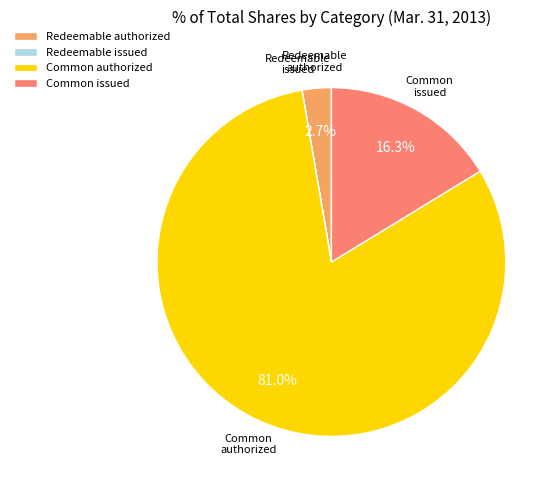

Is there any slice that represents more than half of the pie?

Yes